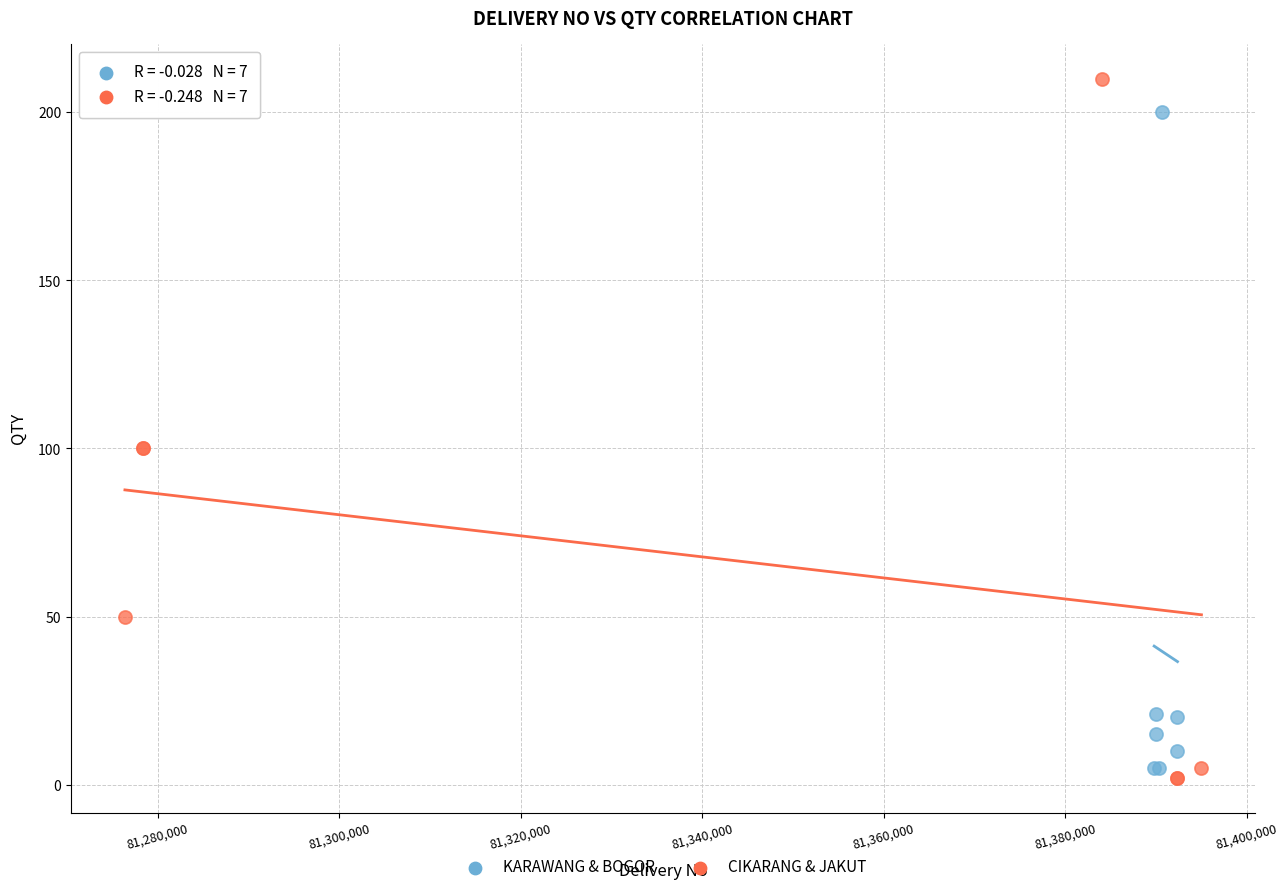

Which series reaches the maximum Y coordinate?

CIKARANG & JAKUT